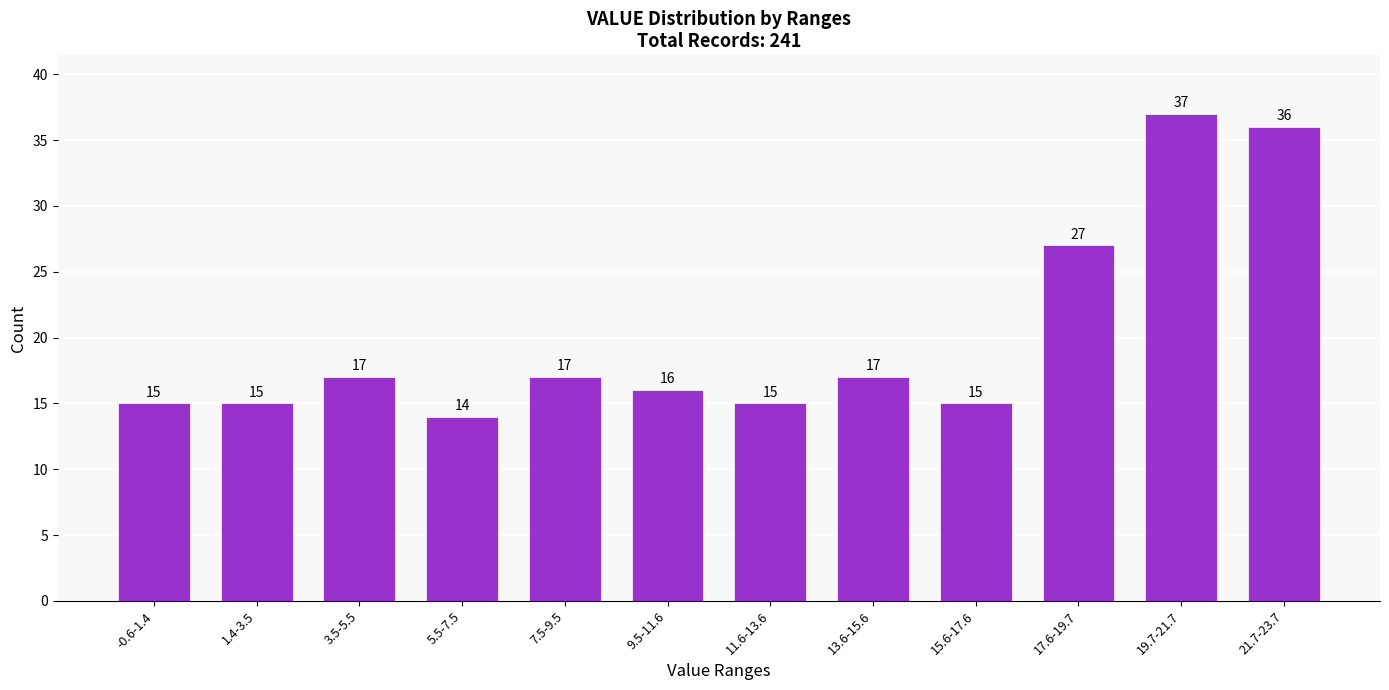

Reading left to right, extract all data points from this chart.

15	15	17	14	17	16	15	17	15	27	37	36